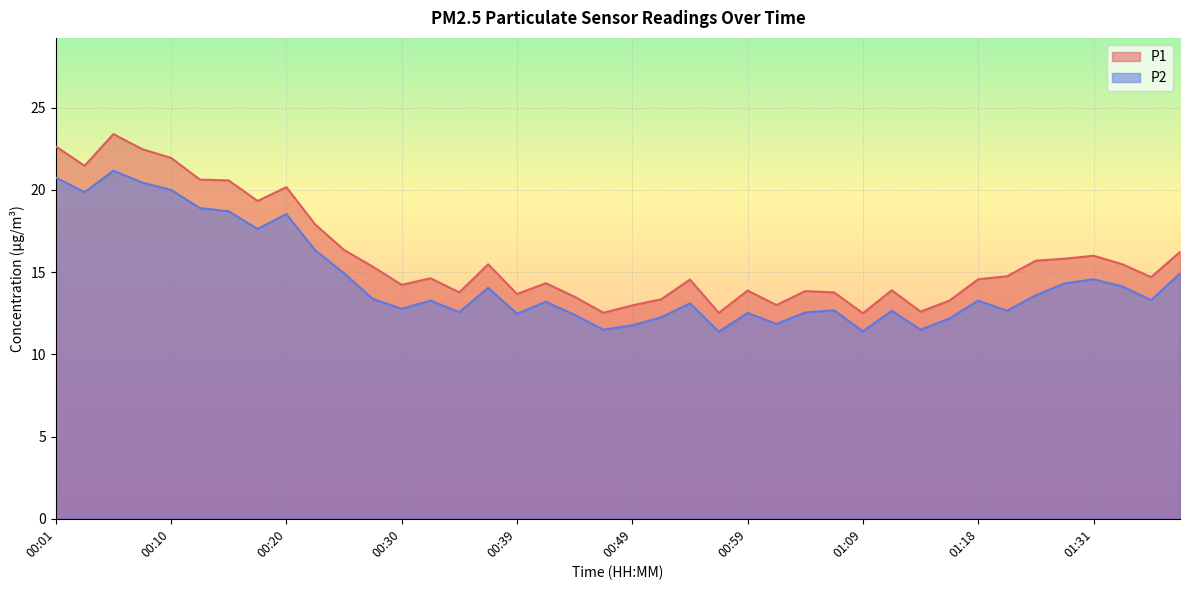

At 00:54, list the series in order from smallest to largest.

P2, P1